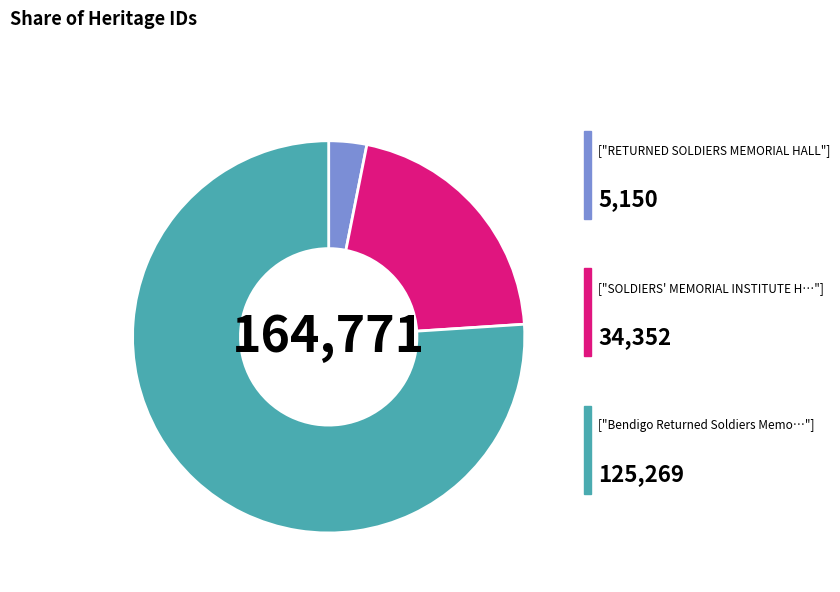

Does any single category account for the majority?

Yes